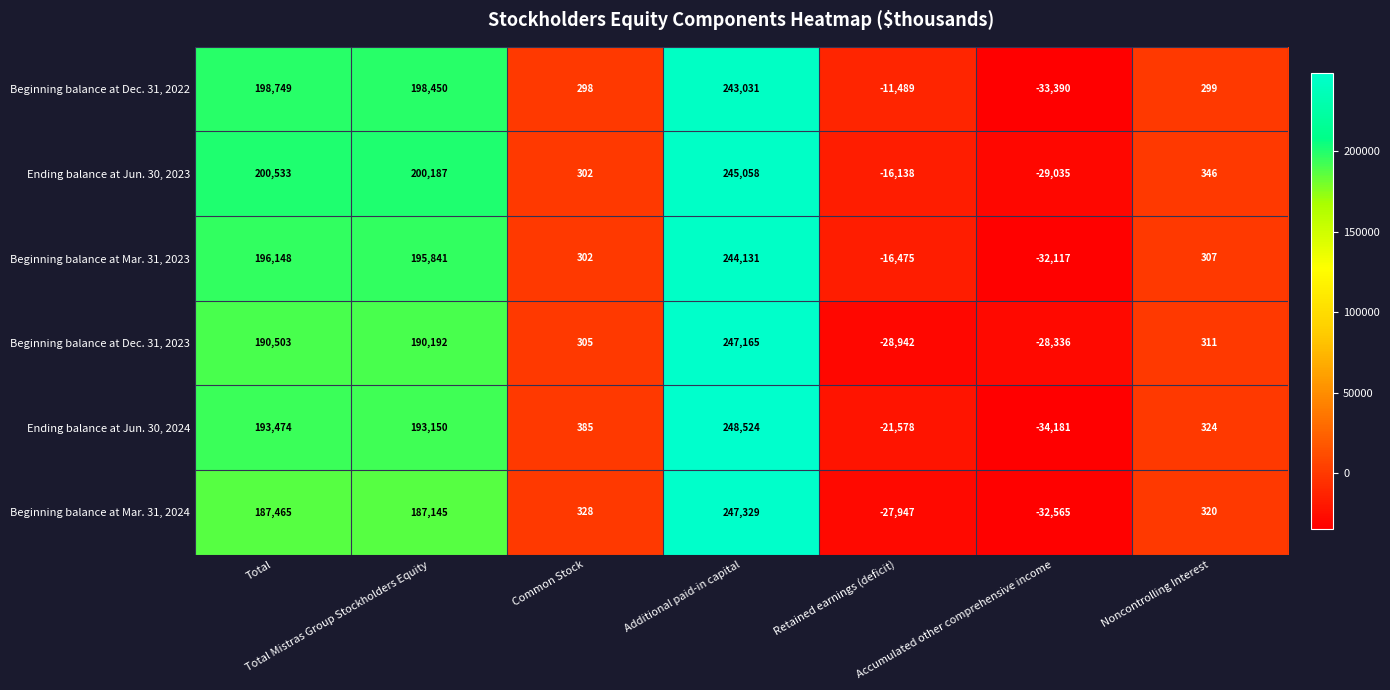

What is the sum of all Beginning balance at Mar. 31, 2023 values?

588137